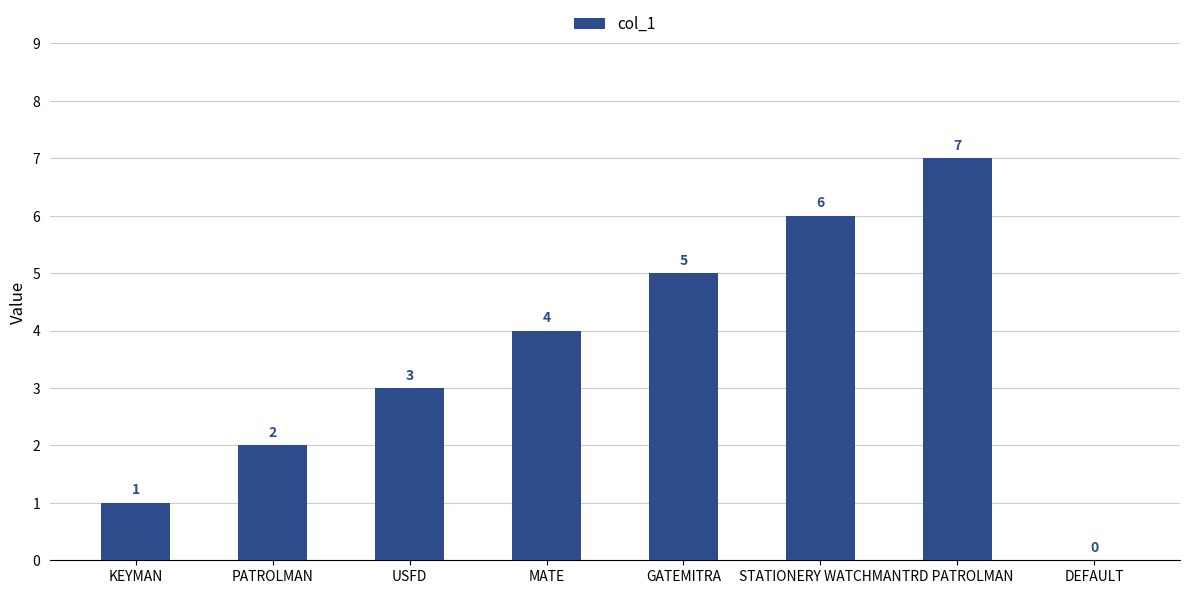

Reading left to right, what are all the values shown in this chart?

KEYMAN=1	PATROLMAN=2	USFD=3	MATE=4	GATEMITRA=5	STATIONERY WATCHMAN=6	TRD PATROLMAN=7	DEFAULT=0